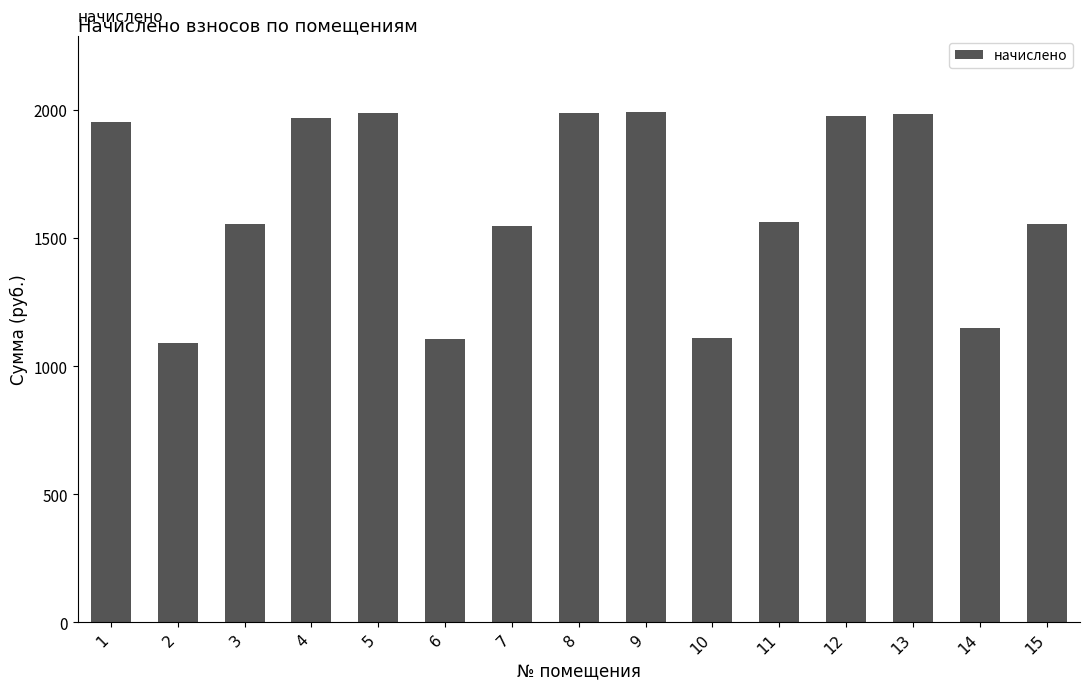

How many data points are less than 1561?

7